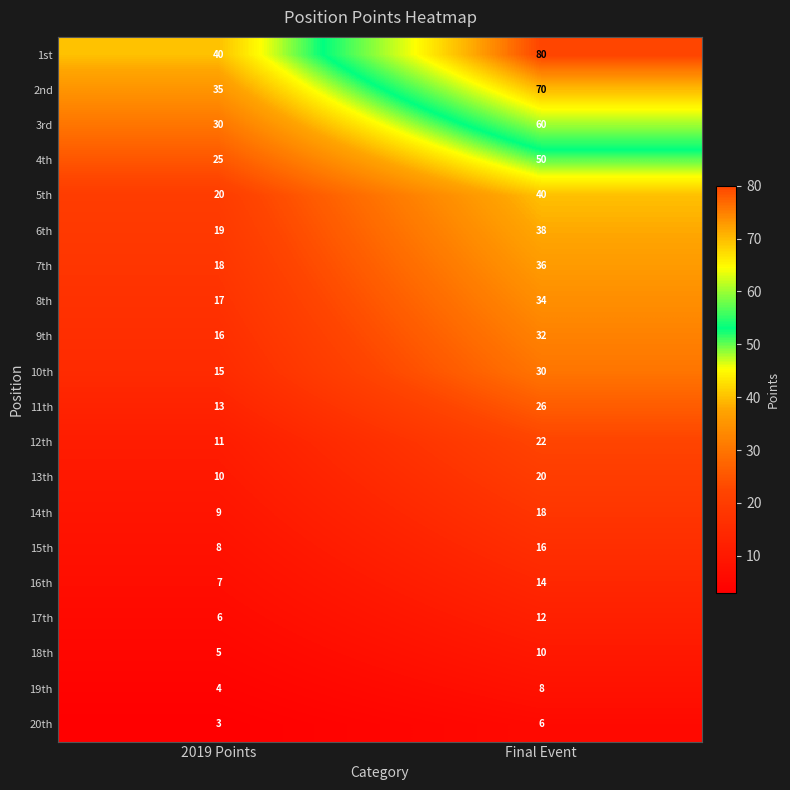

What is the difference between the 7th values at Final Event and 2019 Points?

18